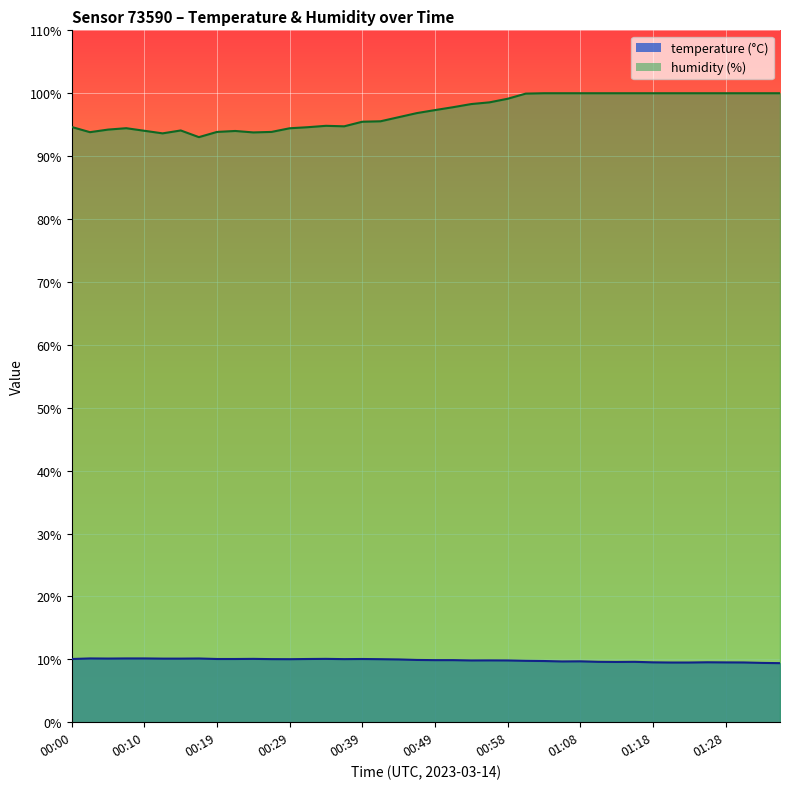

Reading left to right, extract all data points from this chart.

temperature: 10.1	10.1	10.1	10.1	10.1	10.1	10.1	10.1	10.1	10.1	10.1	10.0	10.0	10.1	10.1	10.0	10.1	10.0	10.0	9.9	9.9	9.9	9.8	9.8	9.8	9.8	9.7	9.7	9.7	9.6	9.6	9.6	9.5	9.5	9.5	9.5	9.5	9.5	9.4	9.4
humidity: 94.6	93.8	94.2	94.4	94.0	93.6	94.1	93.0	93.8	94.0	93.8	93.8	94.4	94.6	94.8	94.7	95.5	95.5	96.2	96.8	97.3	97.8	98.3	98.5	99.1	99.9	100.0	100.0	100.0	100.0	100.0	100.0	100.0	100.0	100.0	100.0	100.0	100.0	100.0	100.0